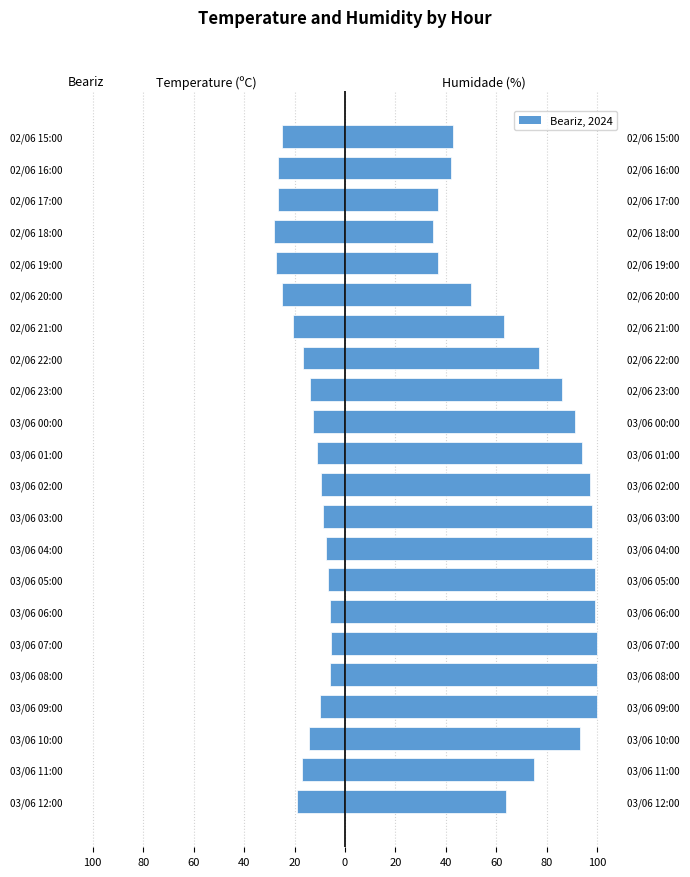

Between 03/06 11:00 and 03/06 00:00, which series saw the biggest shift?

Humidade (%)